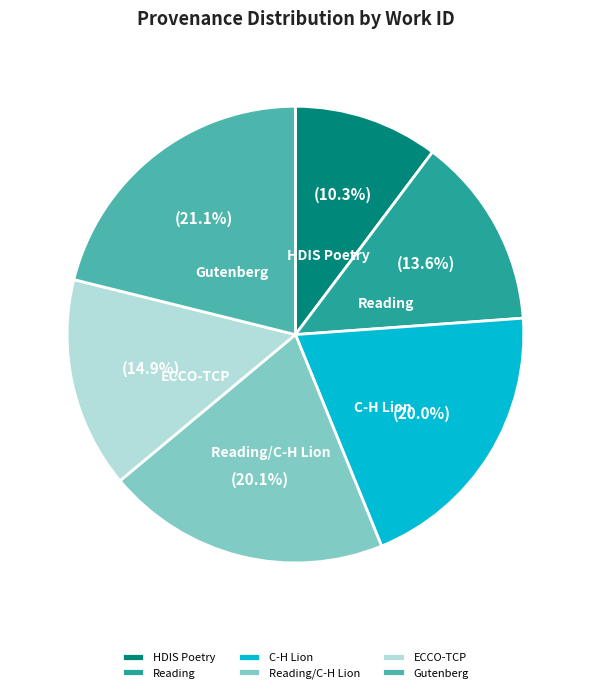

Which slice is the smallest?

HDIS Poetry